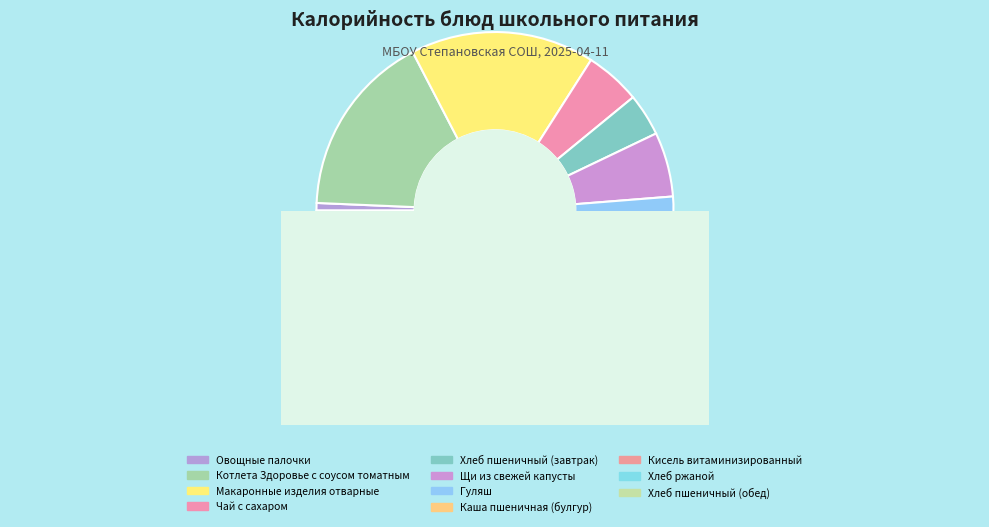

The Овощные палочки slice represents 1% of the pie. True or false?

True